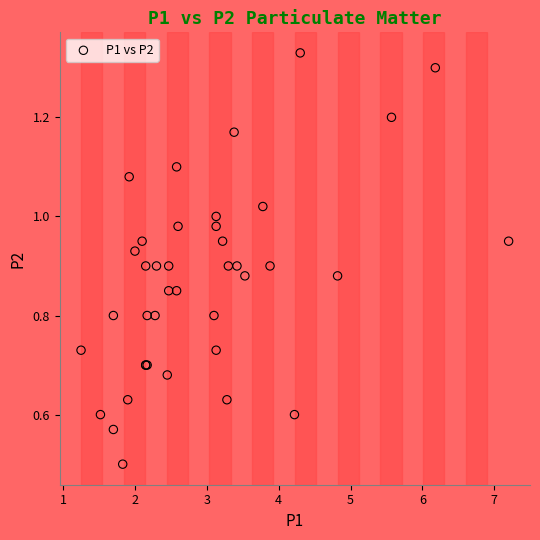

What Y value in the scatter plot is closest to 0?

0.5